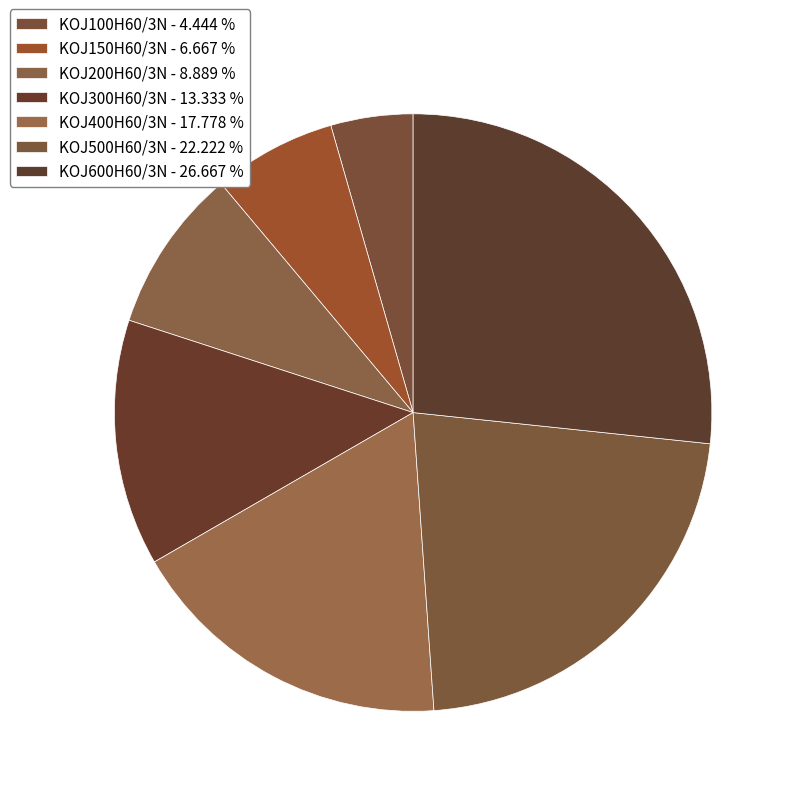

Which slice is the smallest?

KOJ100H60/3N